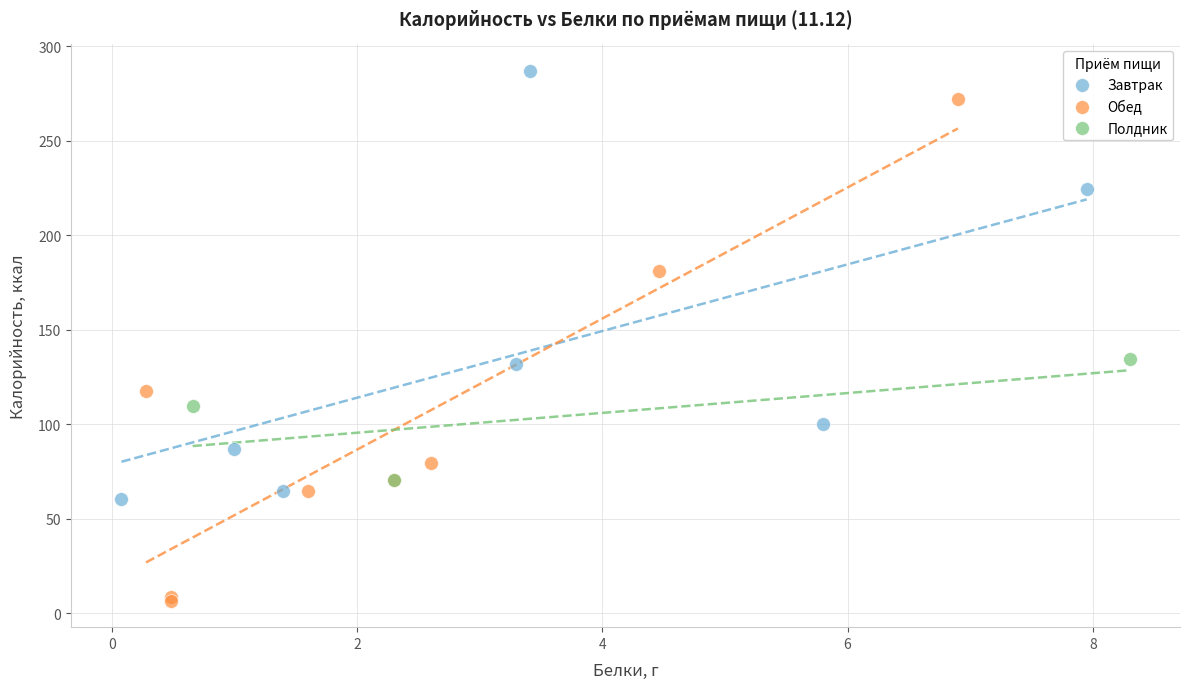

Which series has the widest spread of Y values?

Обед